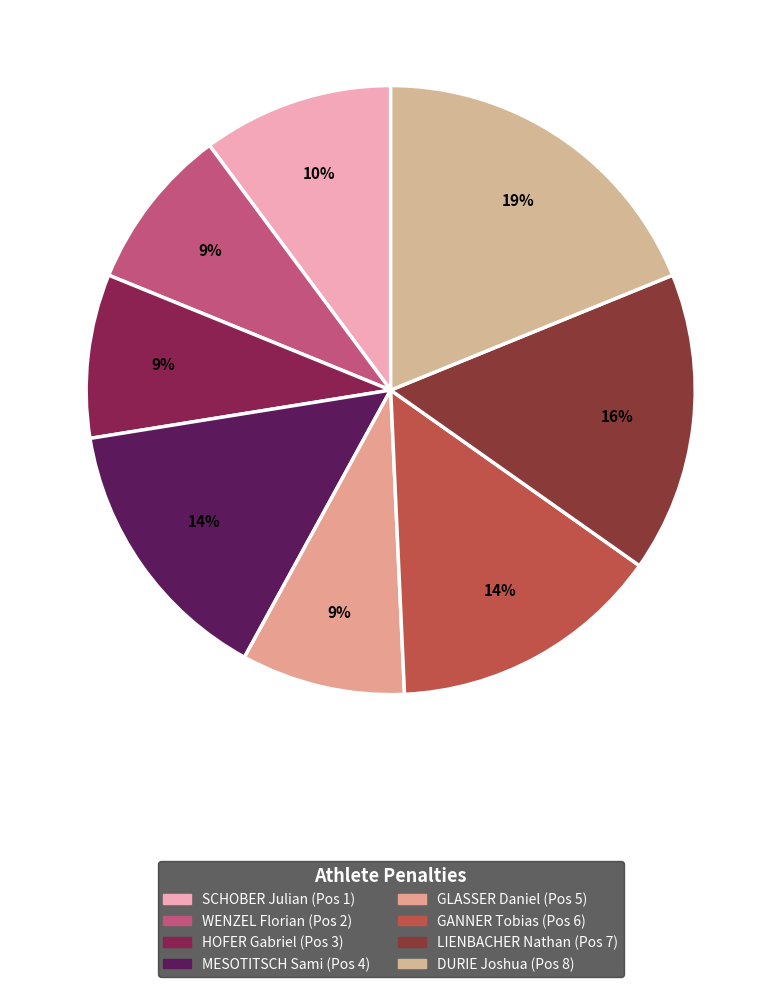

Do MESOTITSCH Sami (Pos 4) and LIENBACHER Nathan (Pos 7) together represent more than half of the pie?

No